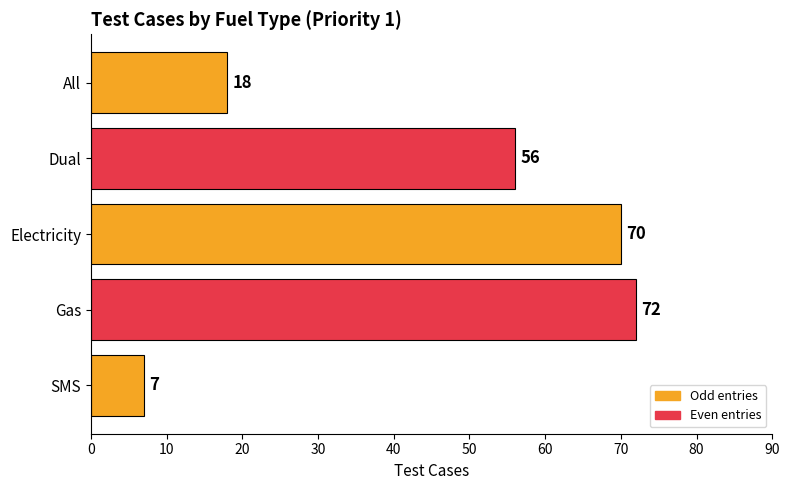

Between Gas and Dual, which is larger?

Gas